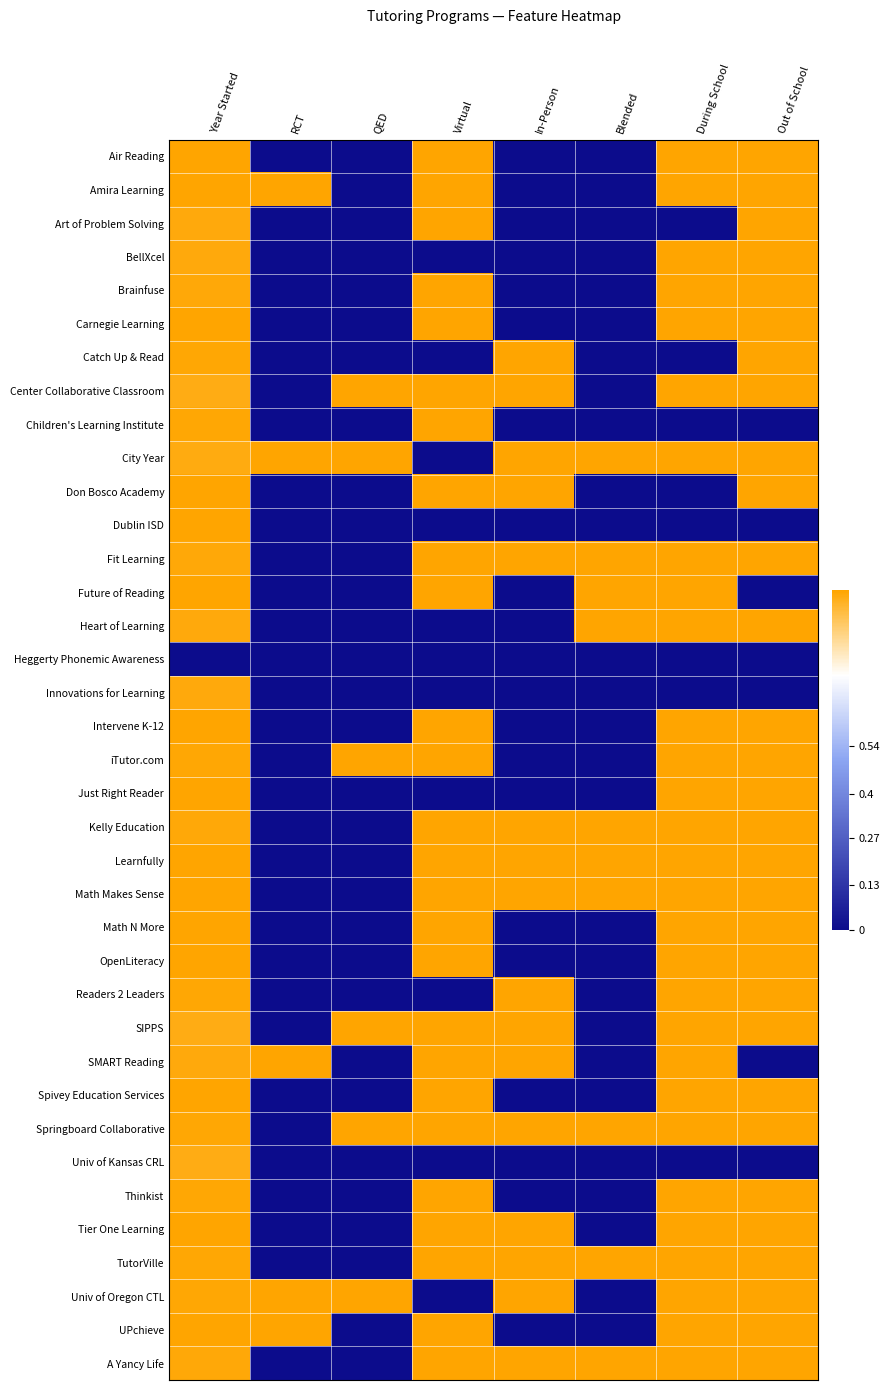

What is the maximum value shown in the chart?

1.0